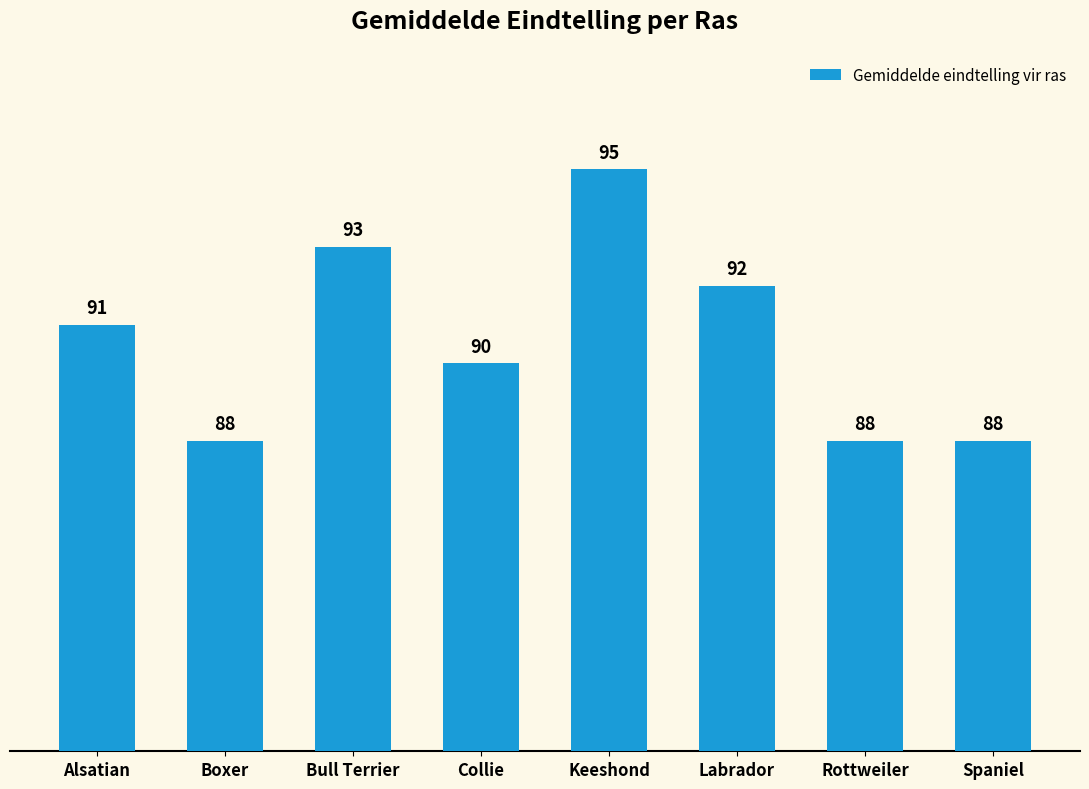

What is the approximate value at Rottweiler?

88